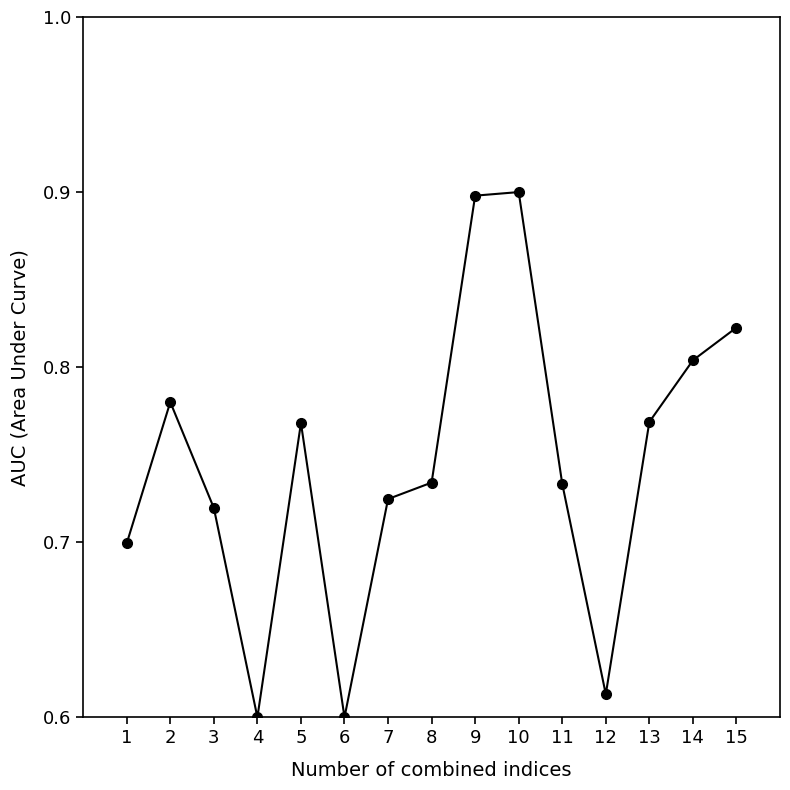

What is the change in value from 6 to 14?

+0.2